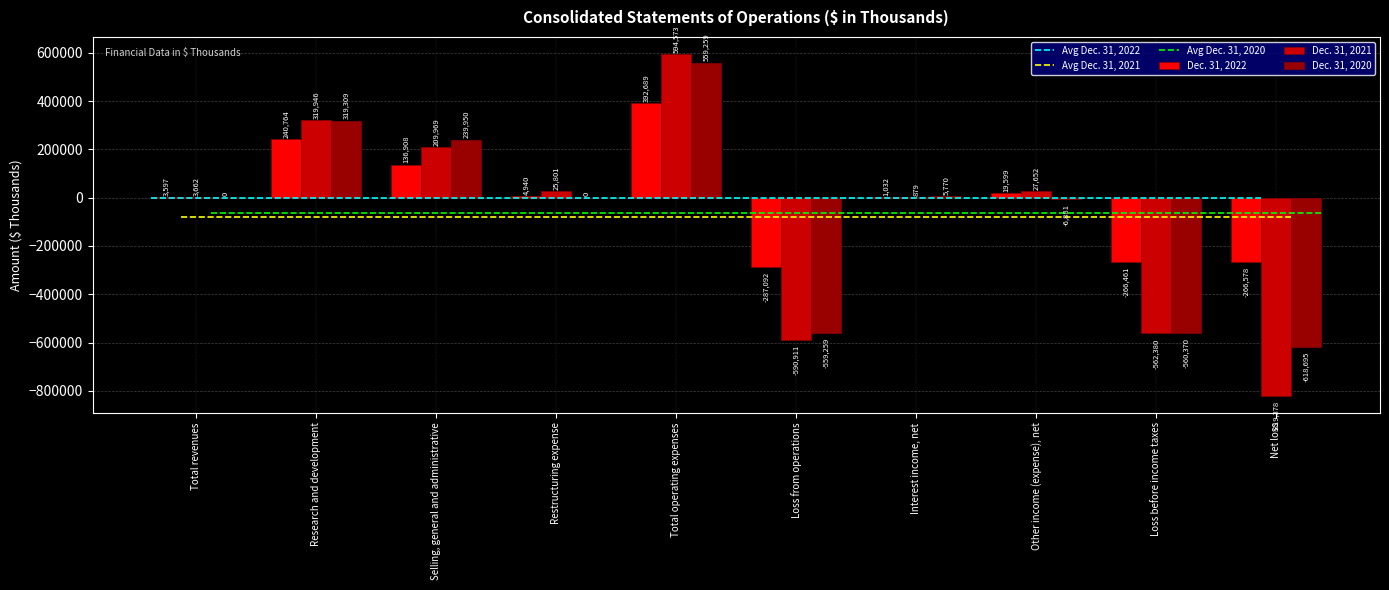

What is the average value of the Dec. 31, 2020 series?

-62092